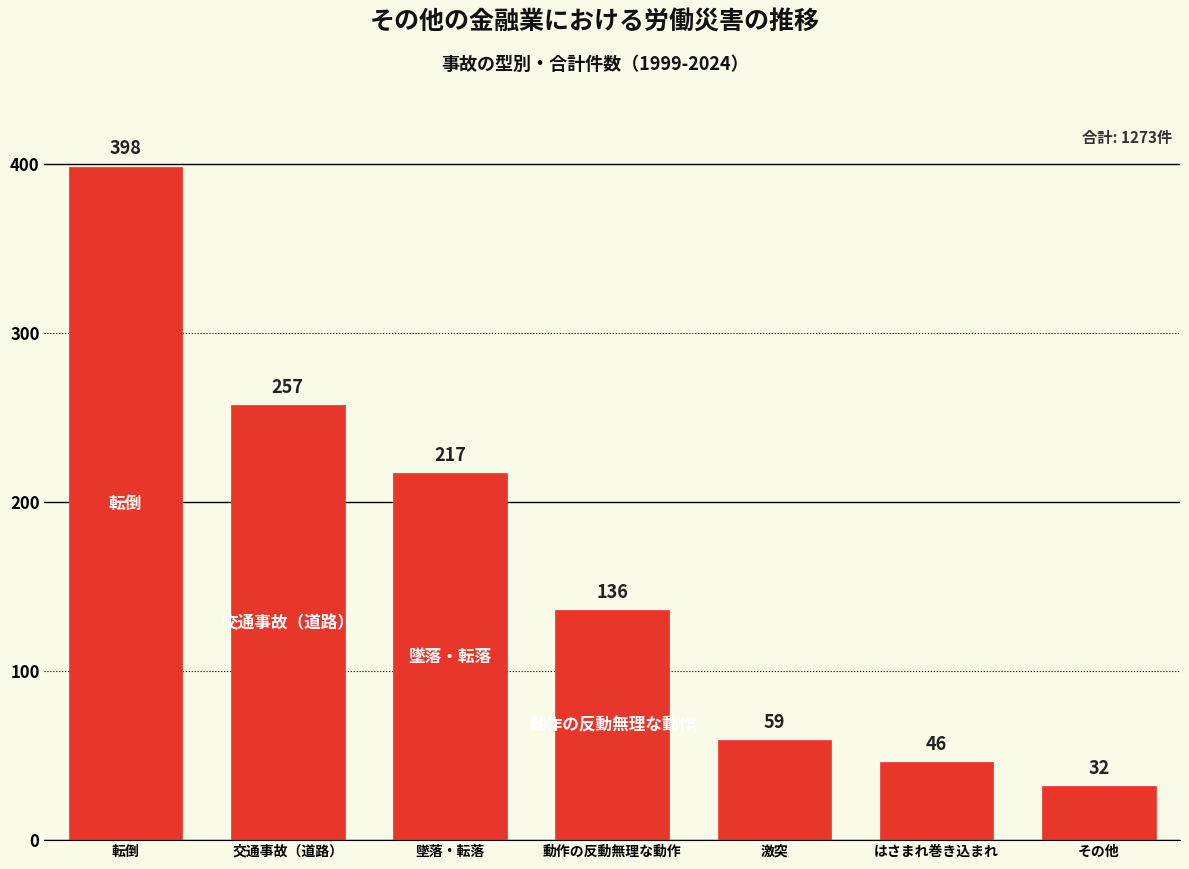

What is the minimum value shown in the chart?

32